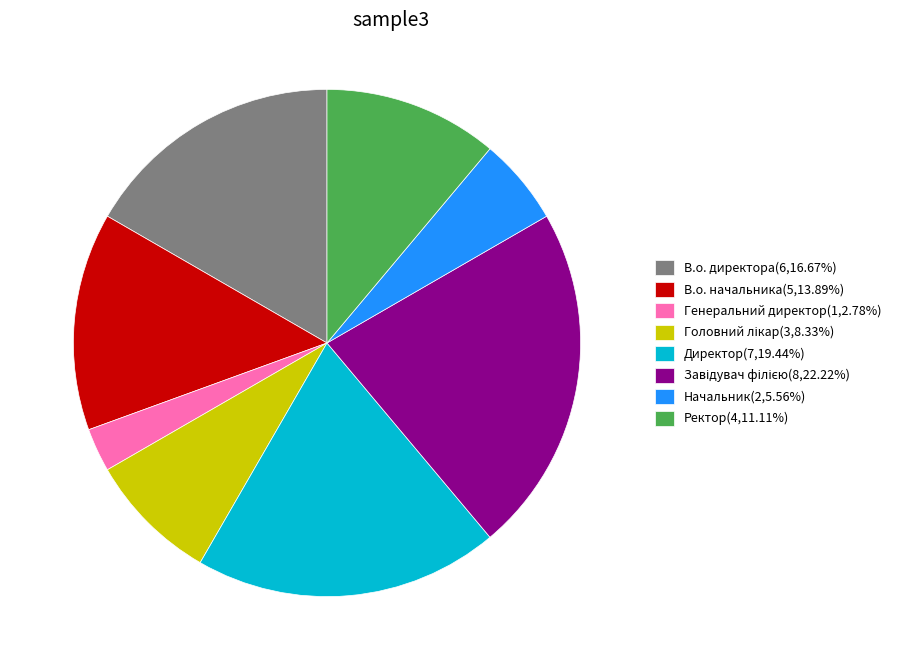

Is it true that Генеральний директор is 8% of the pie?

False